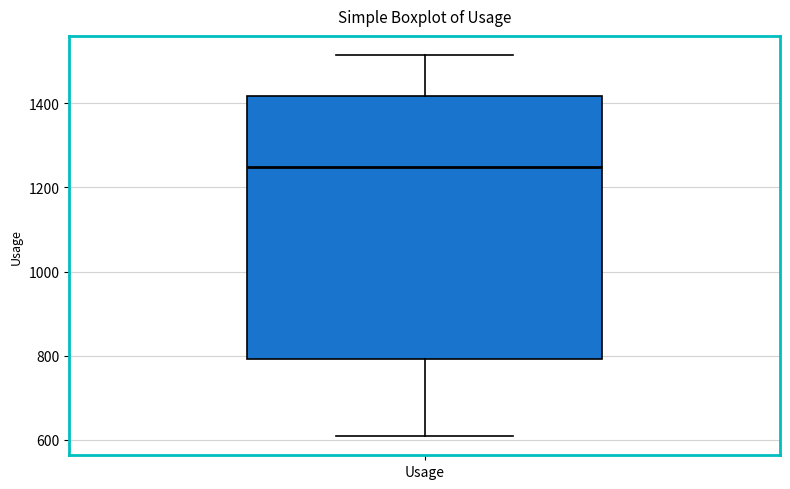

Read this box plot against the y-axis: the position of the median line, the range covered by the box, and the ends of both whiskers. The values are not printed on the chart, so give them approximately, as read against the axis.

median 1240, box 800 to 1420, whiskers 600 to 1520